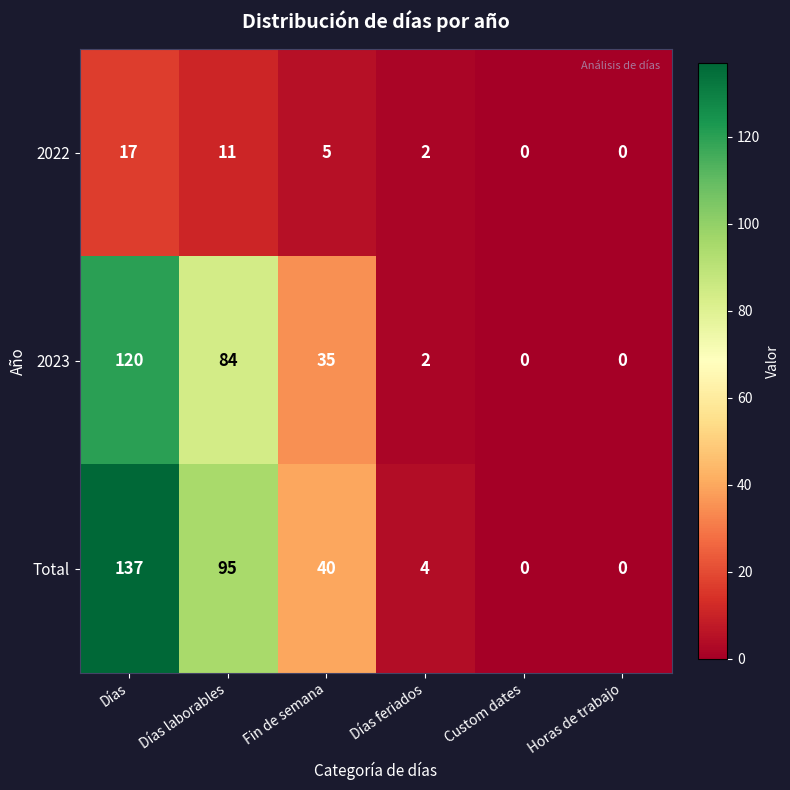

How many values in 2022 are above zero?

4